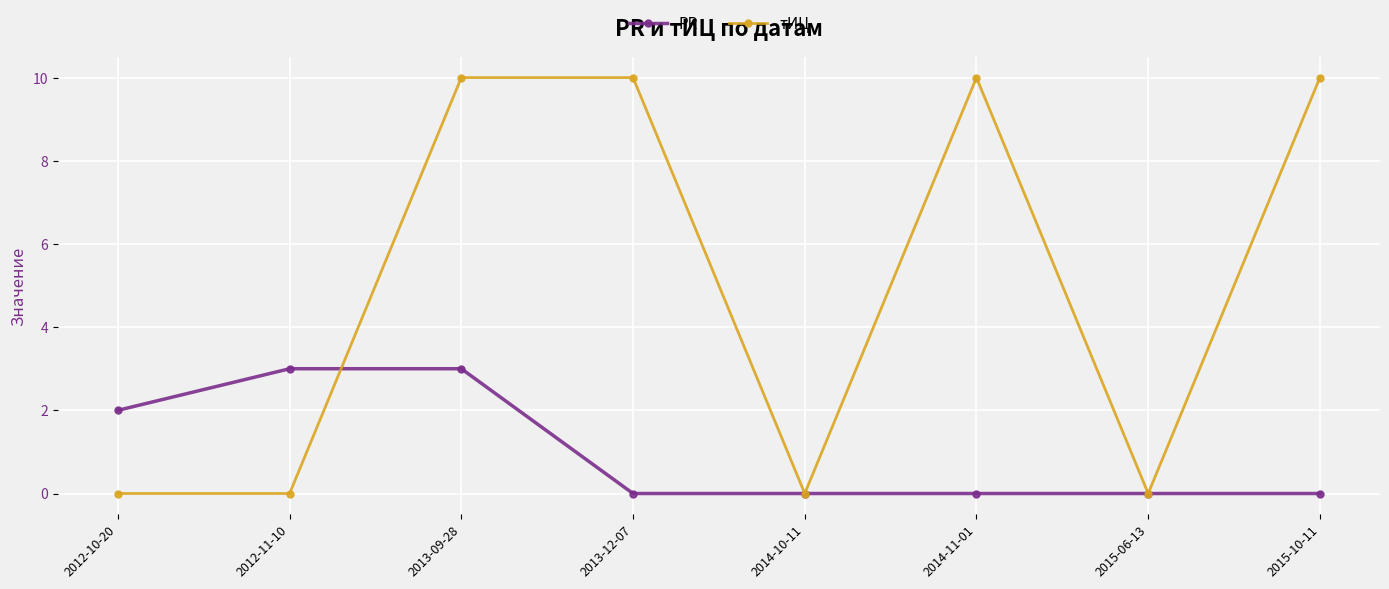

What position from the left is 2015-10-11?

8